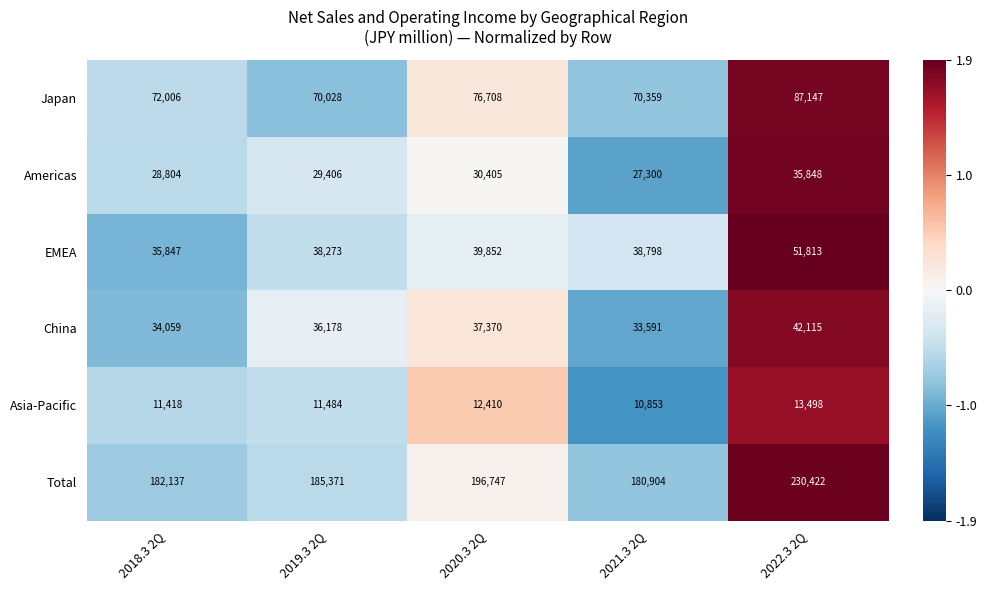

Which series has the largest total across all categories?

Total